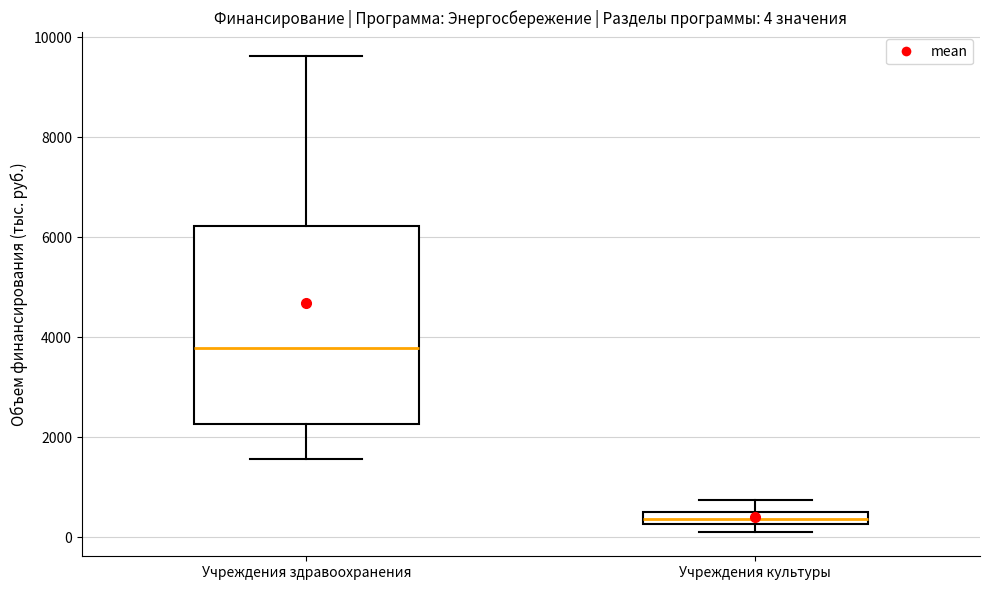

Which box is the tallest, from its lower edge to its upper edge?

Учреждения здравоохранения